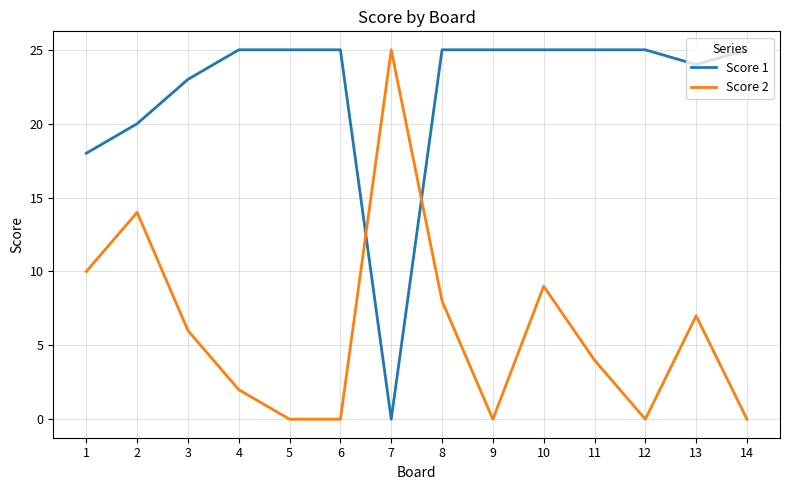

In Score 2, how many points are higher than both neighbors (excluding endpoints)?

4